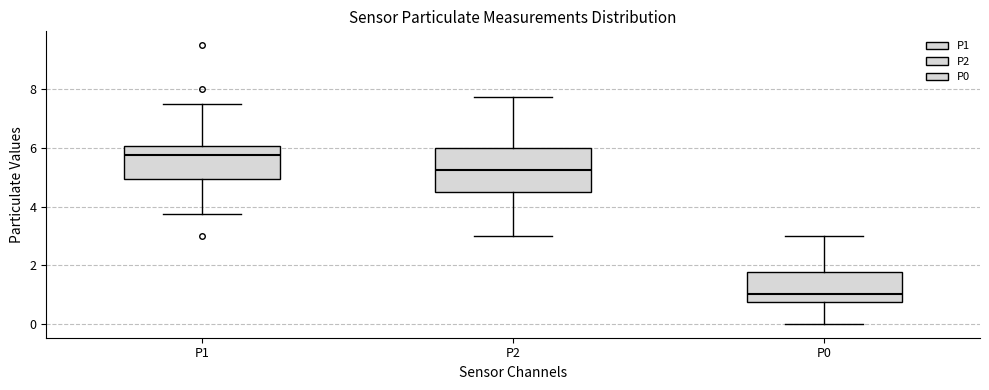

Where does the median line of the box for P0 sit on the y-axis? The values are not printed on the chart, so give them approximately, as read against the axis.

1.0